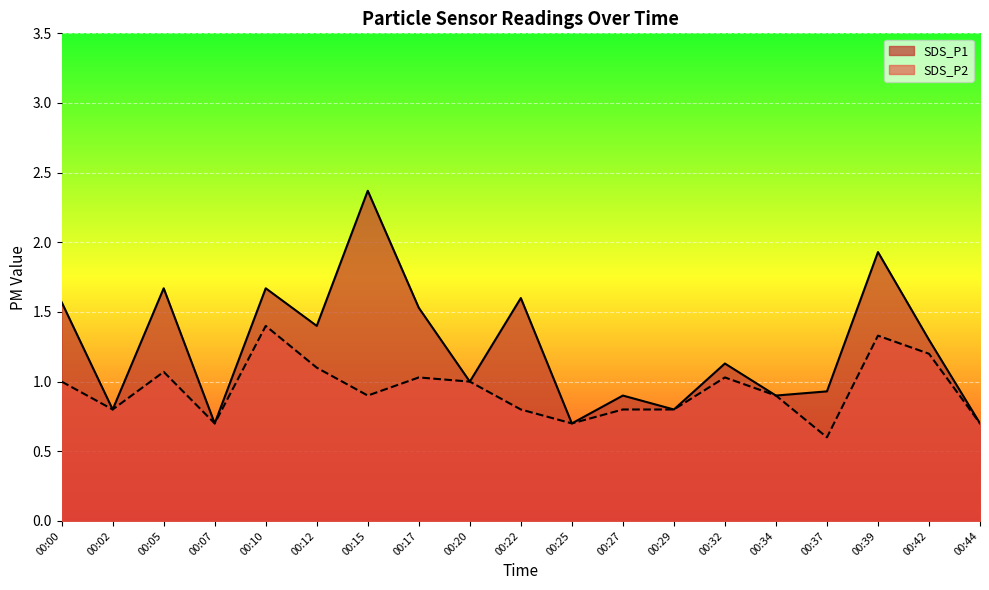

How many interior local valleys does the SDS_P1 series have?

7